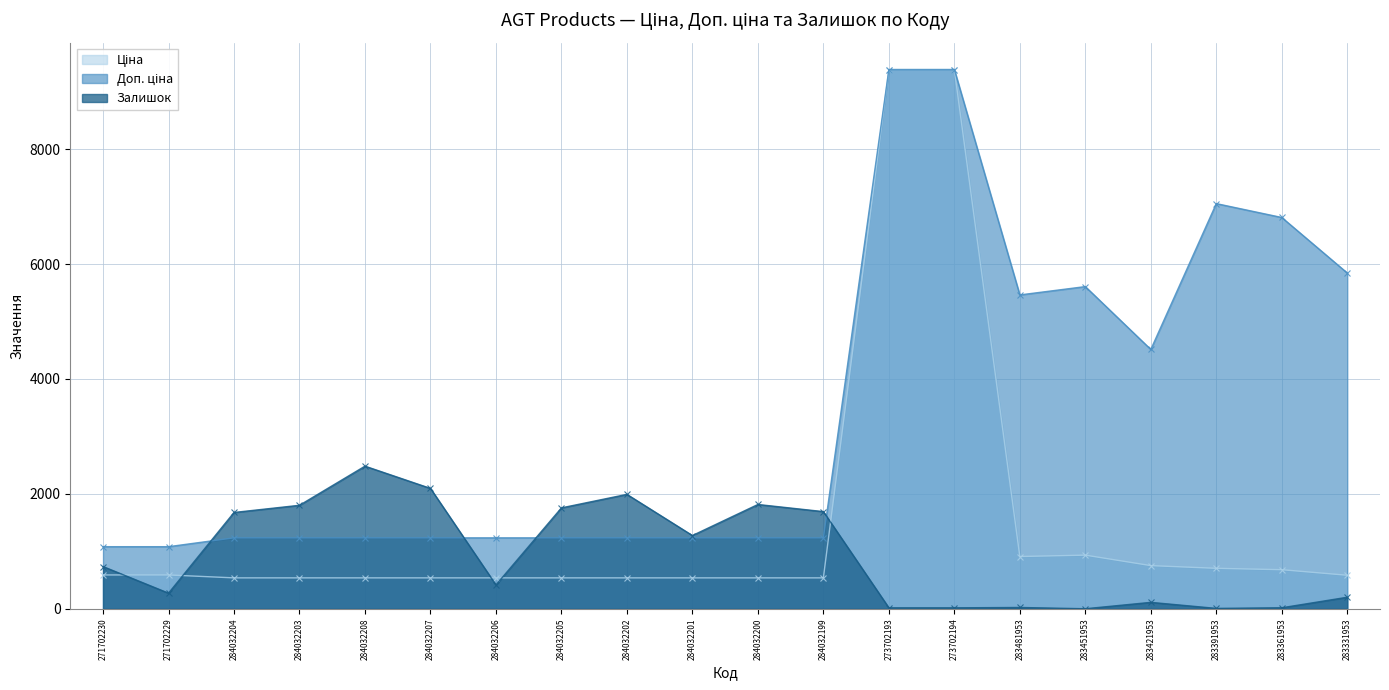

Is it true that Доп. ціна equals 667.9 at 284032202?

False